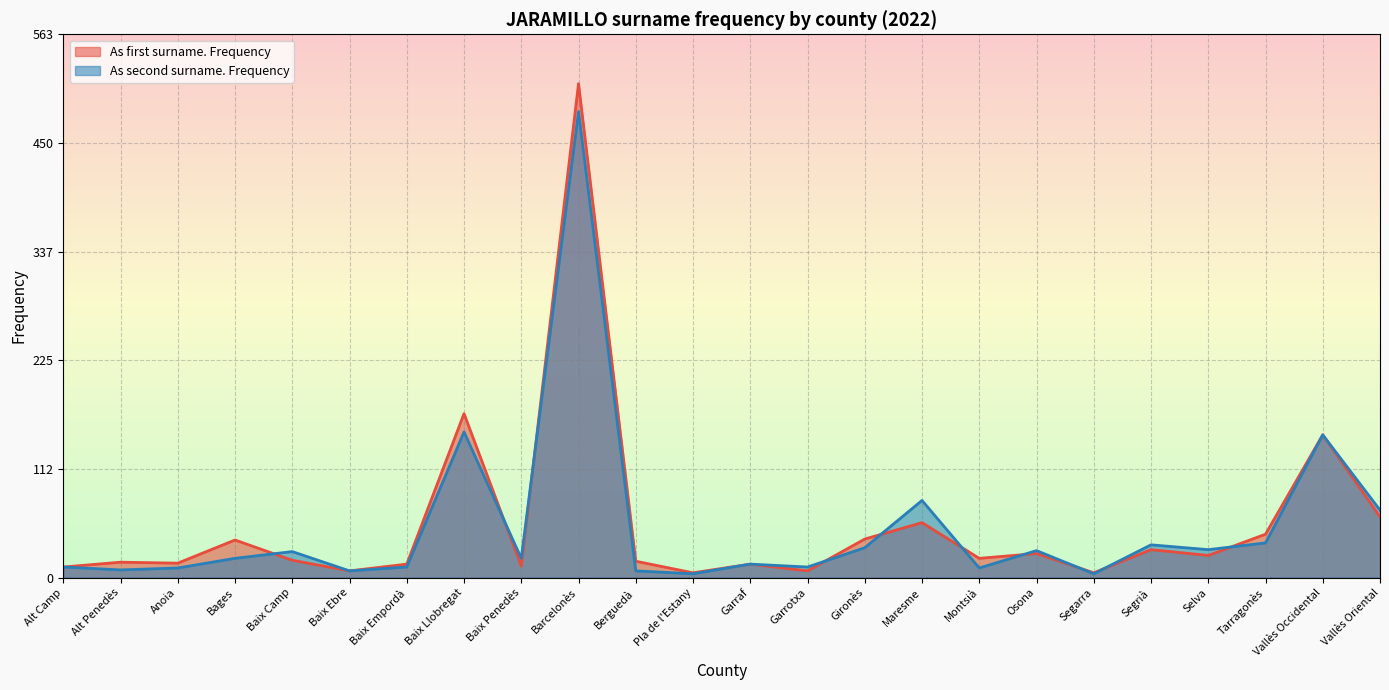

What is the value of the As second surname. Frequency point at the 21st from the left?

29